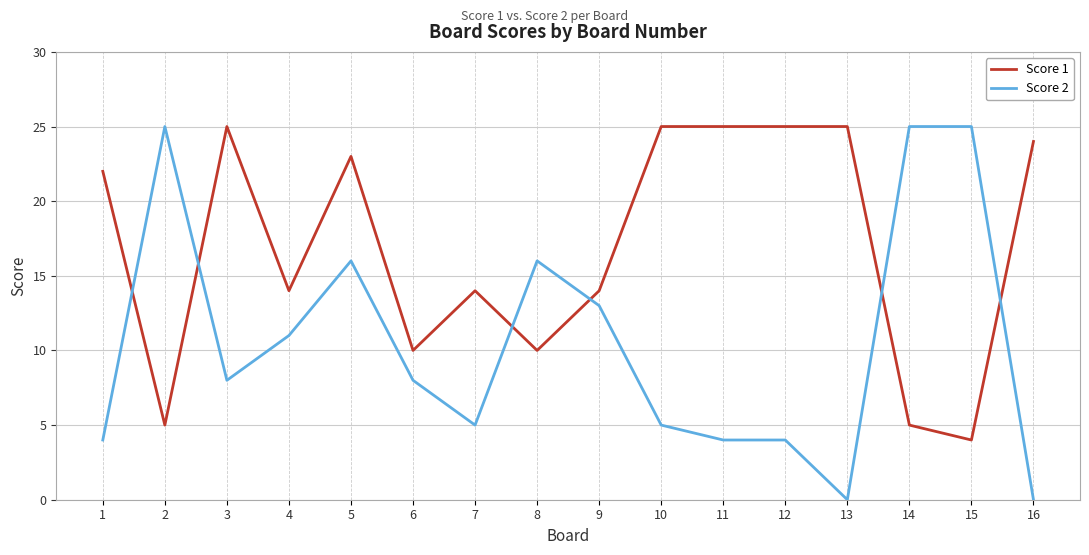

The Score 2 series shows 11 at 4. True or false?

True